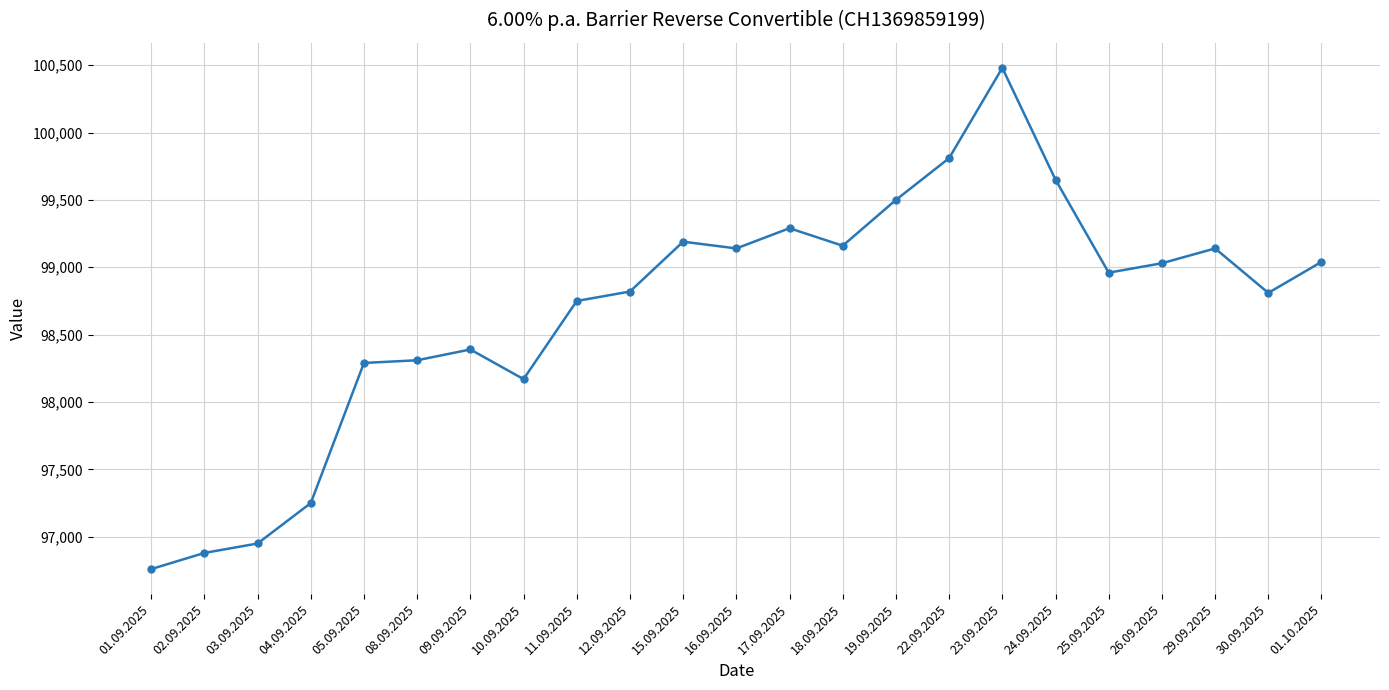

What is the minimum value shown in the chart?

96760